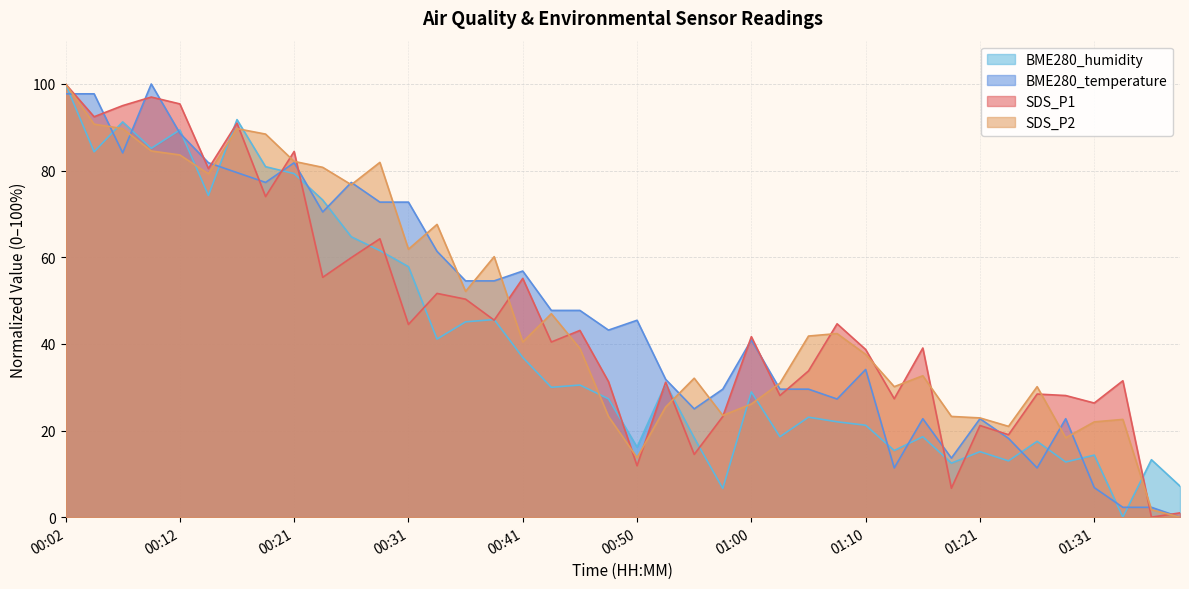

What is the total value across all series at 00:26?

278.7